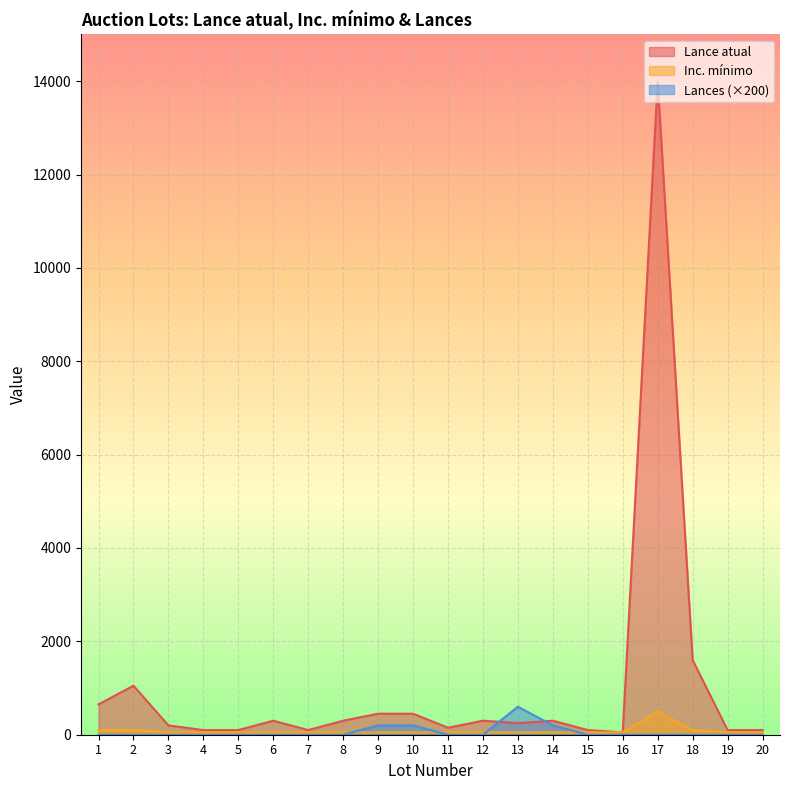

The Lance atual series shows 200 at 3. True or false?

True